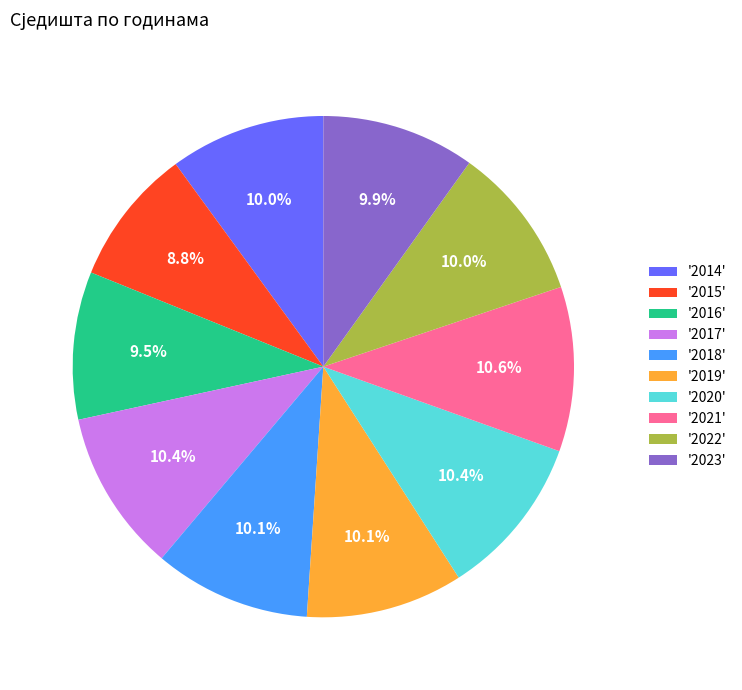

How many segments does this pie chart have?

10